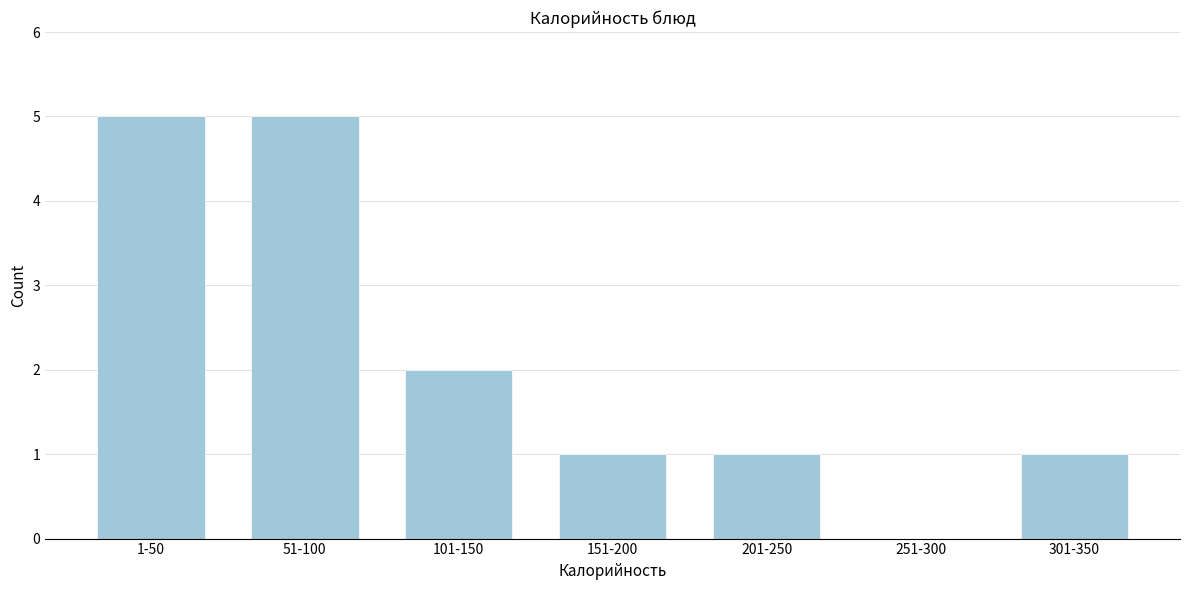

Reading left to right, extract all data points from this chart.

1-50=5	51-100=5	101-150=2	151-200=1	201-250=1	251-300=0	301-350=1